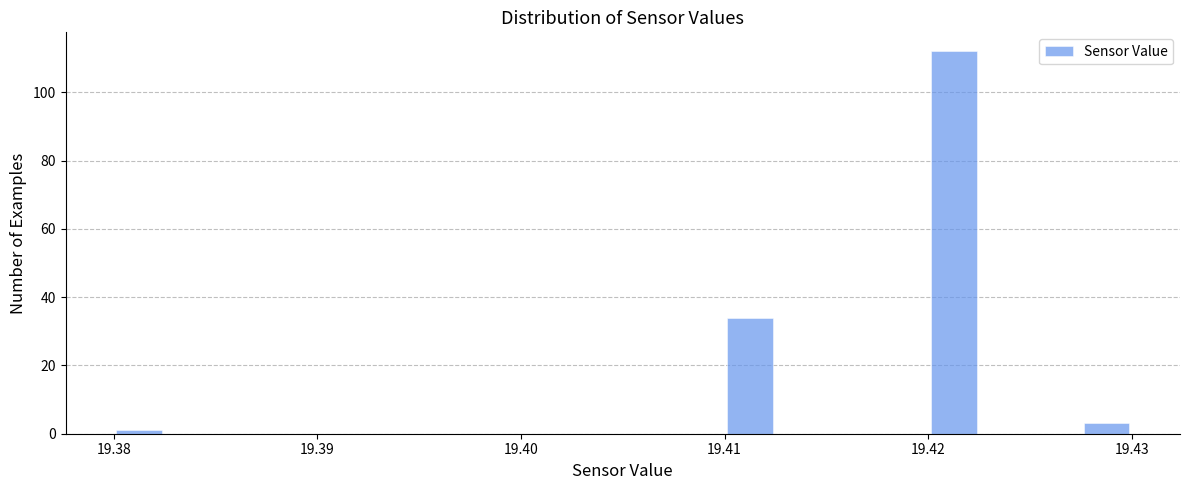

Around what value on the x-axis is the tallest bar? Give the approximate position of its centre, as read against the axis.

19.421